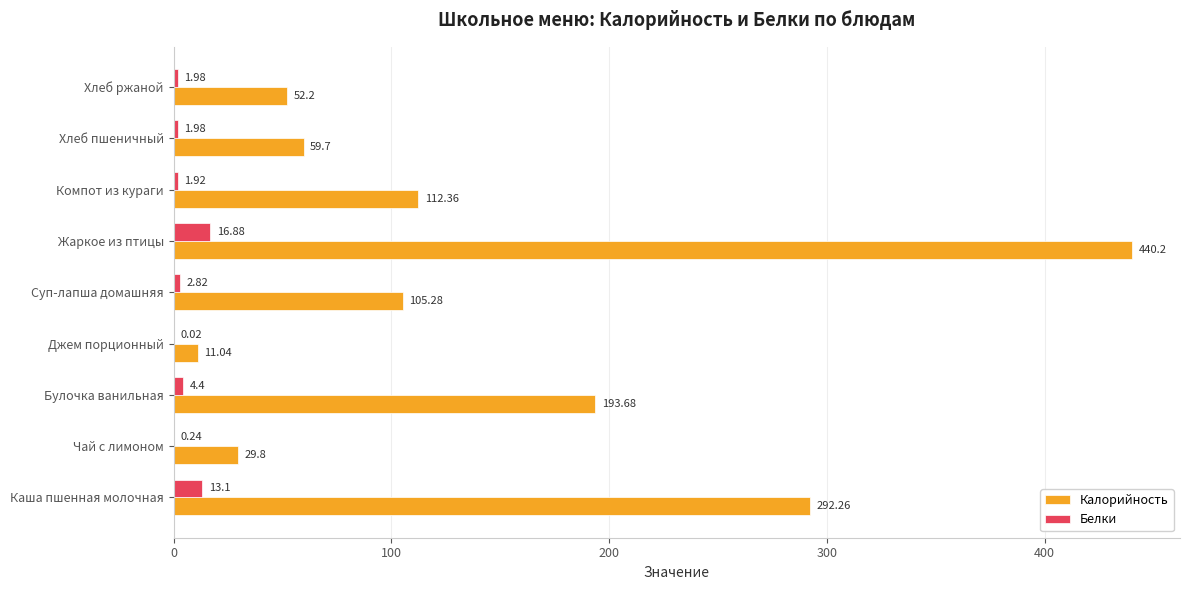

Is the value of Белки at Чай с лимоном greater than the value of Калорийность at Компот из кураги?

No